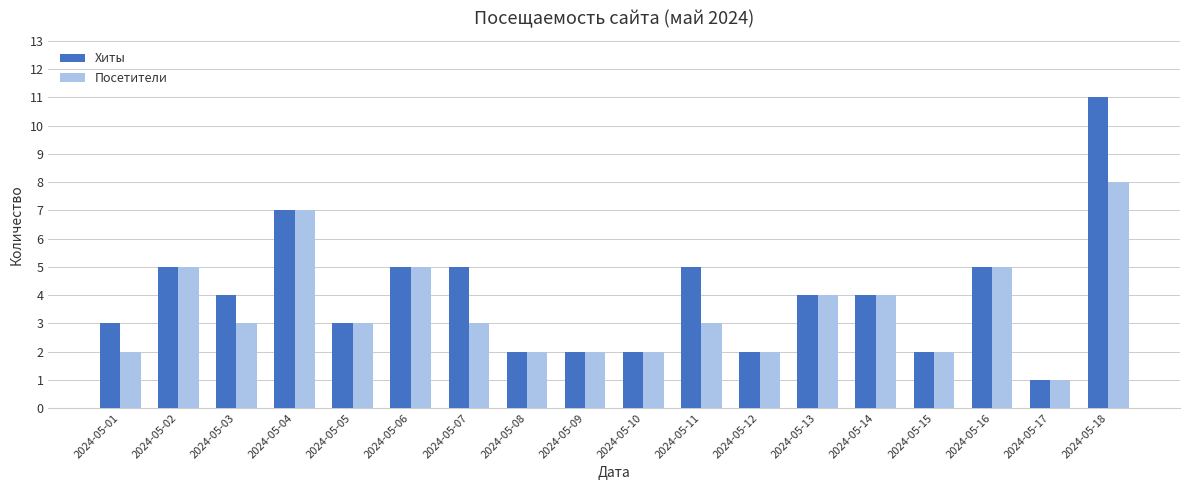

Reading left to right, extract all data points from this chart.

Хиты: 3	5	4	7	3	5	5	2	2	2	5	2	4	4	2	5	1	11
Посетители: 2	5	3	7	3	5	3	2	2	2	3	2	4	4	2	5	1	8